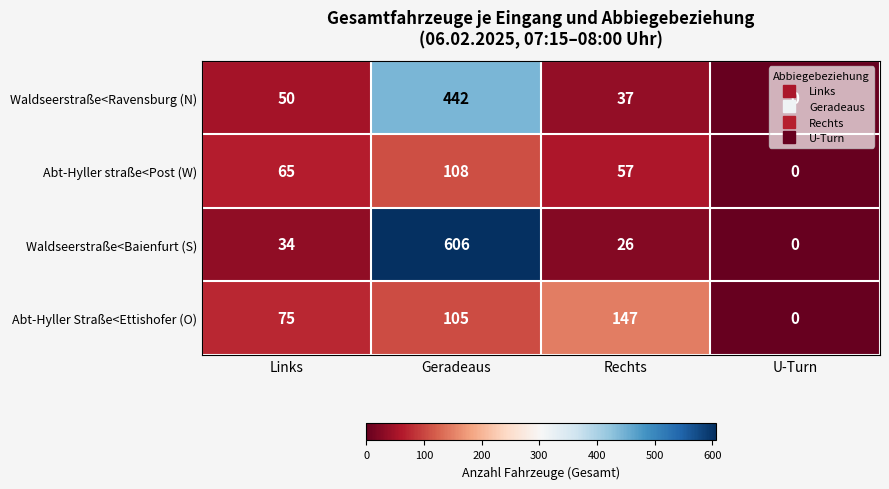

Where is Abt-Hyller Straße<Ettishofer (O) nearest to the value 73?

Links